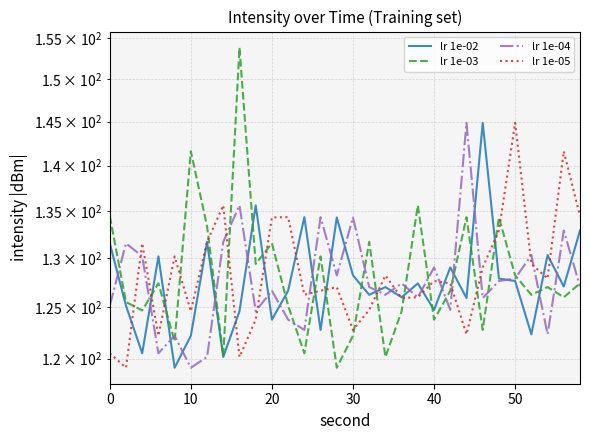

True or false: lr 1e-04 and lr 1e-03 cross at least once.

True